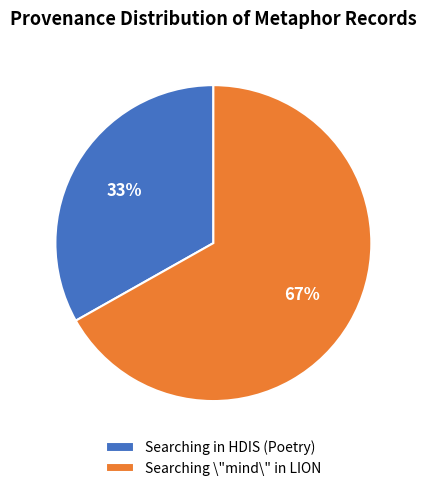

Combined, do Searching \"mind\" in LION and Searching in HDIS (Poetry) account for over 50%?

Yes